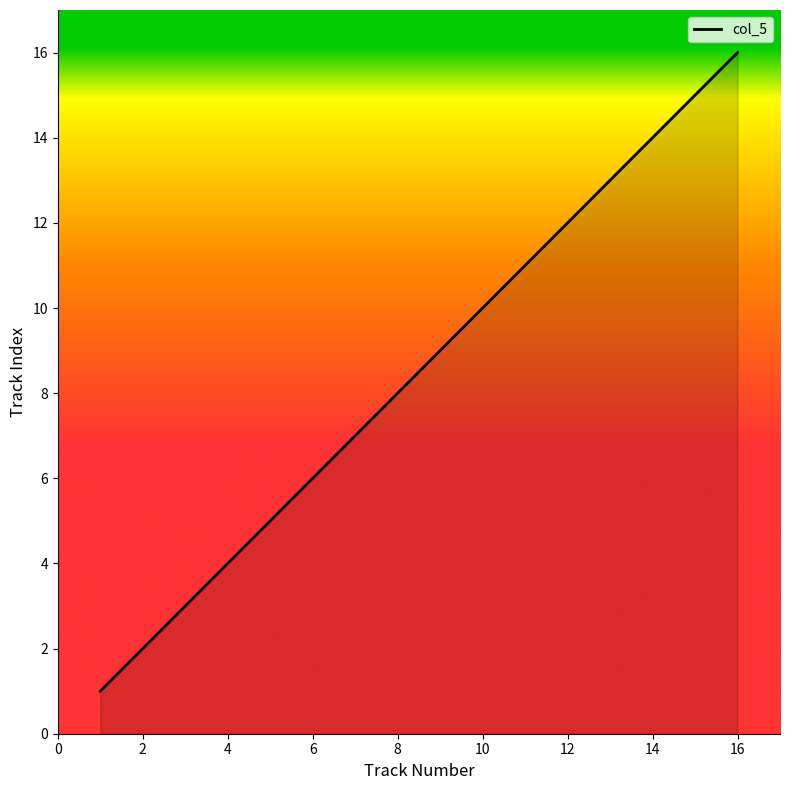

Reading left to right, what are all the values shown in this chart?

1	2	3	4	5	6	7	8	9	10	11	12	13	14	15	16